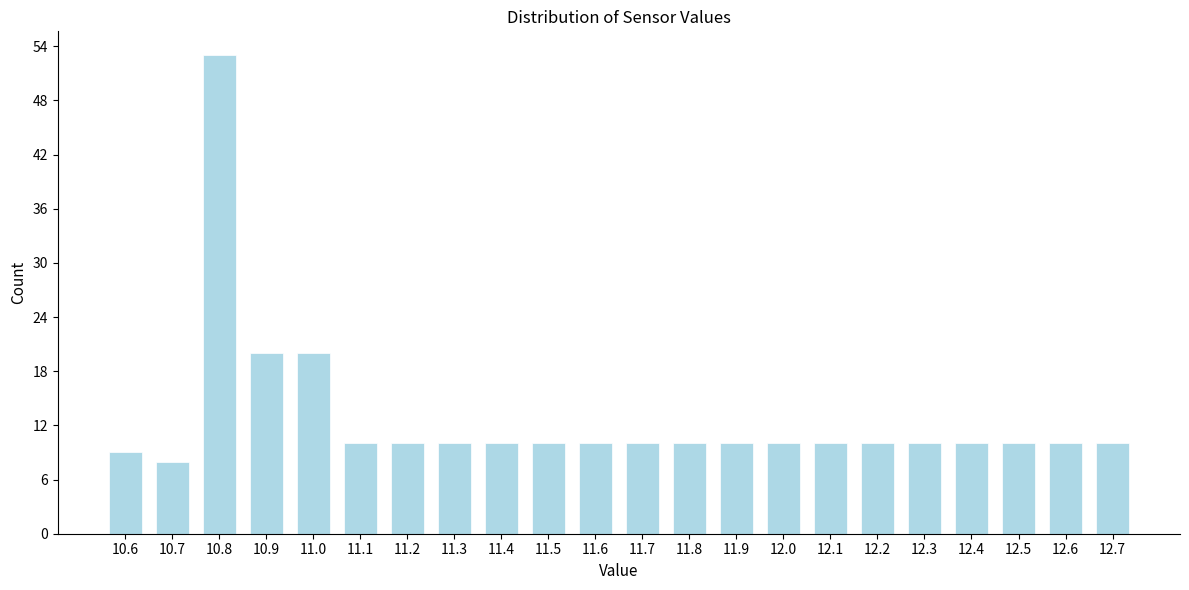

Reading right to left, transcribe all the data shown in this chart.

12.7=10	12.6=10	12.5=10	12.4=10	12.3=10	12.2=10	12.1=10	12.0=10	11.9=10	11.8=10	11.7=10	11.6=10	11.5=10	11.4=10	11.3=10	11.2=10	11.1=10	11.0=20	10.9=20	10.8=53	10.7=8	10.6=9